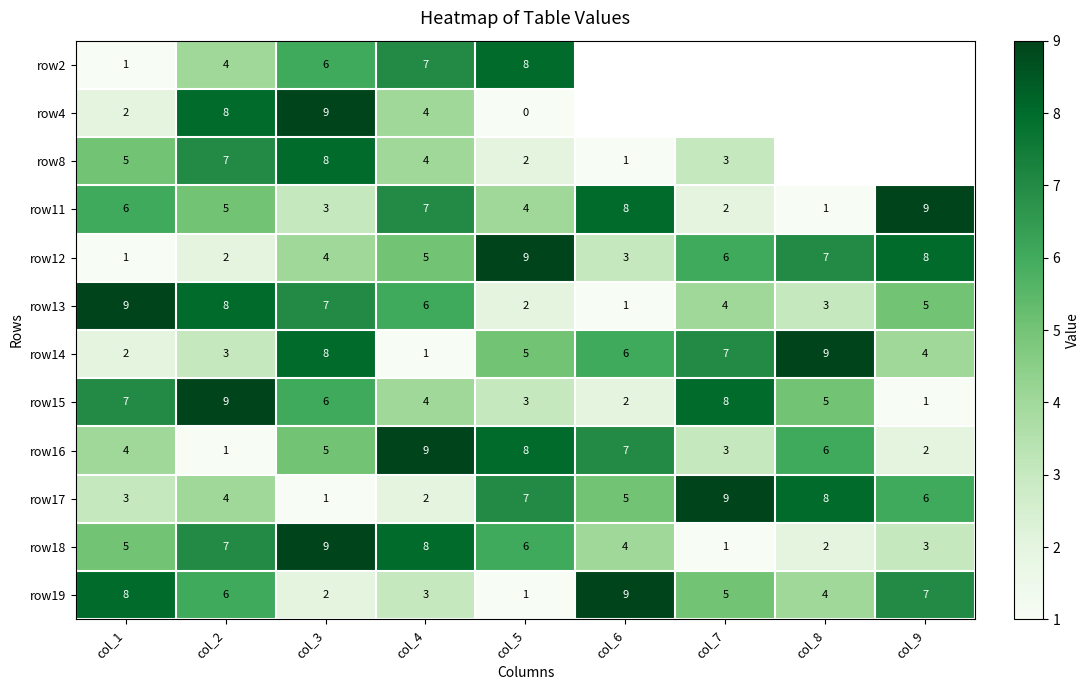

Is the value of row16 at col_6 greater than the value of row12 at col_2?

Yes